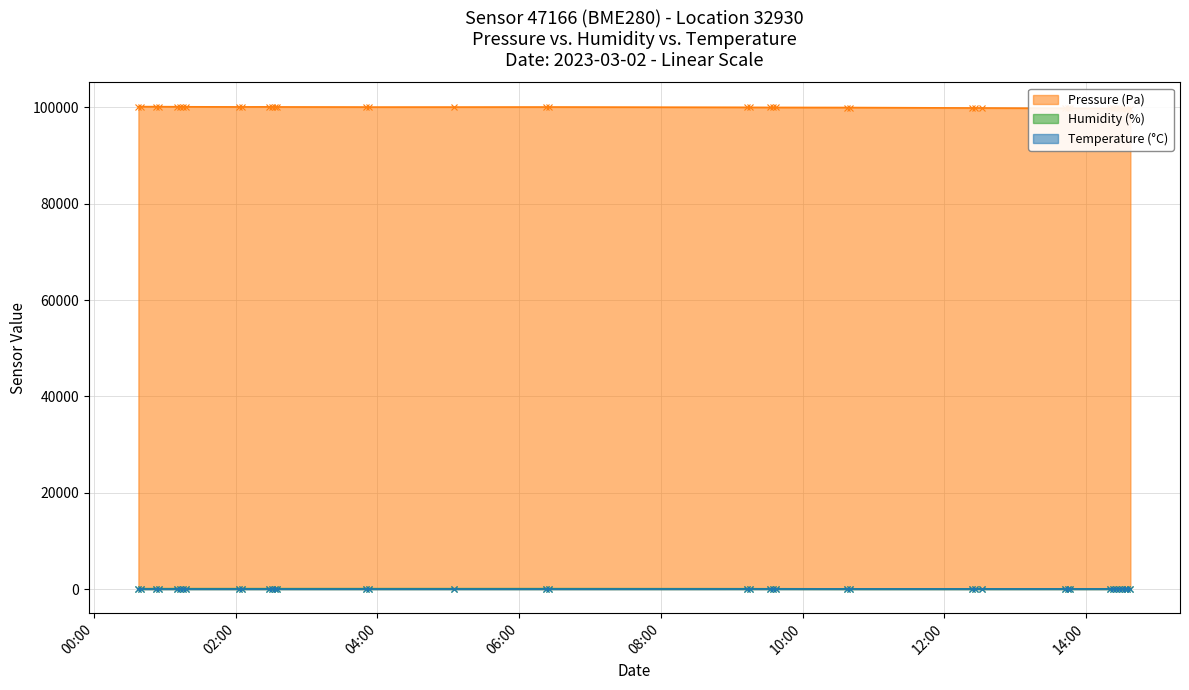

True or false: Temperature (°C) has more than 2 interior local peaks.

True